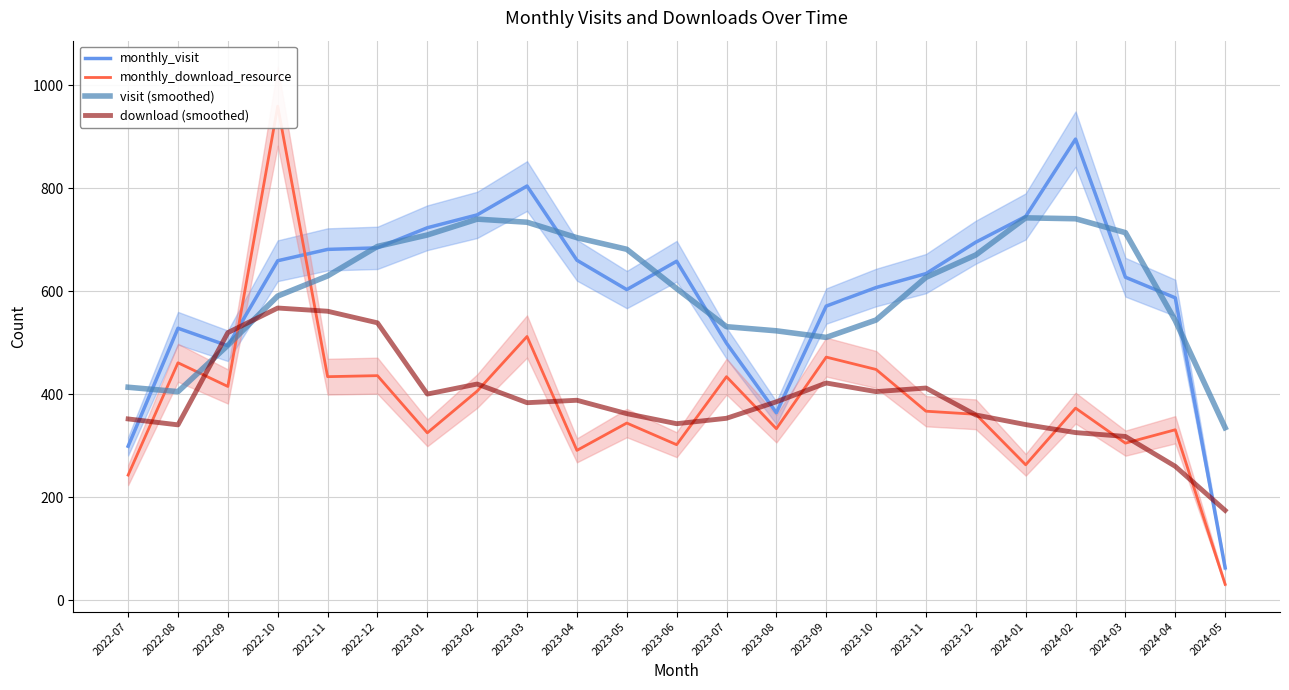

True or false: visit (smoothed) has a value of 686.8 at 2022-12.

True